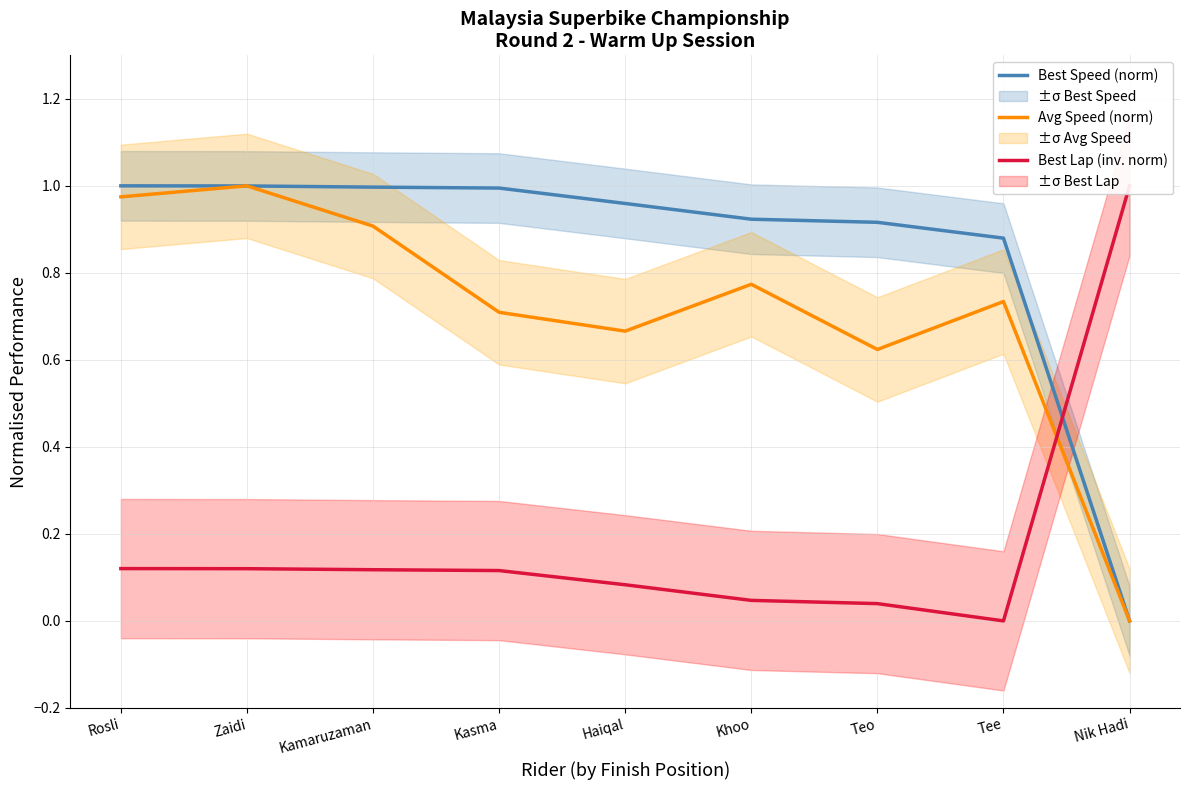

Reading right to left, extract all data points from this chart.

Best Speed (norm): Nik Hadi=0.0	Tee=0.9	Teo=0.9	Khoo=0.9	Haiqal=1.0	Kasma=1.0	Kamaruzaman=1.0	Zaidi=1.0	Rosli=1.0
Avg Speed (norm): Nik Hadi=0.0	Tee=0.7	Teo=0.6	Khoo=0.8	Haiqal=0.7	Kasma=0.7	Kamaruzaman=0.9	Zaidi=1.0	Rosli=1.0
Best Lap (inv. norm): Nik Hadi=1.0	Tee=0.0	Teo=0.0	Khoo=0.0	Haiqal=0.1	Kasma=0.1	Kamaruzaman=0.1	Zaidi=0.1	Rosli=0.1